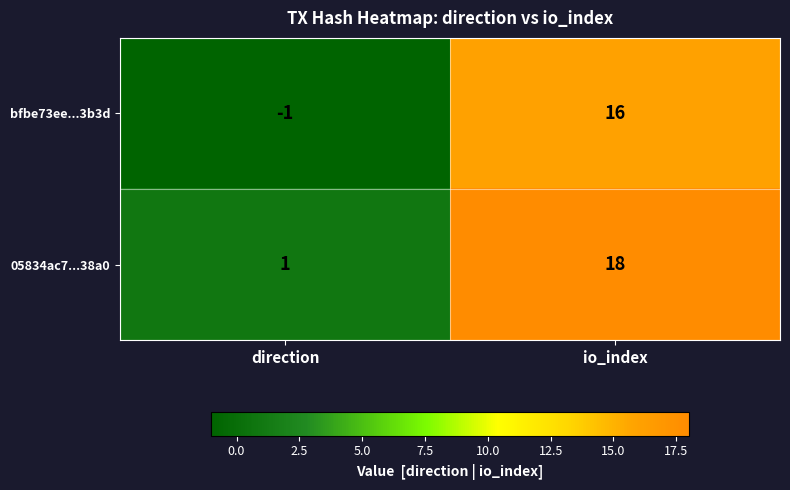

What is the average value of the bfbe73ee...3b3d series?

8